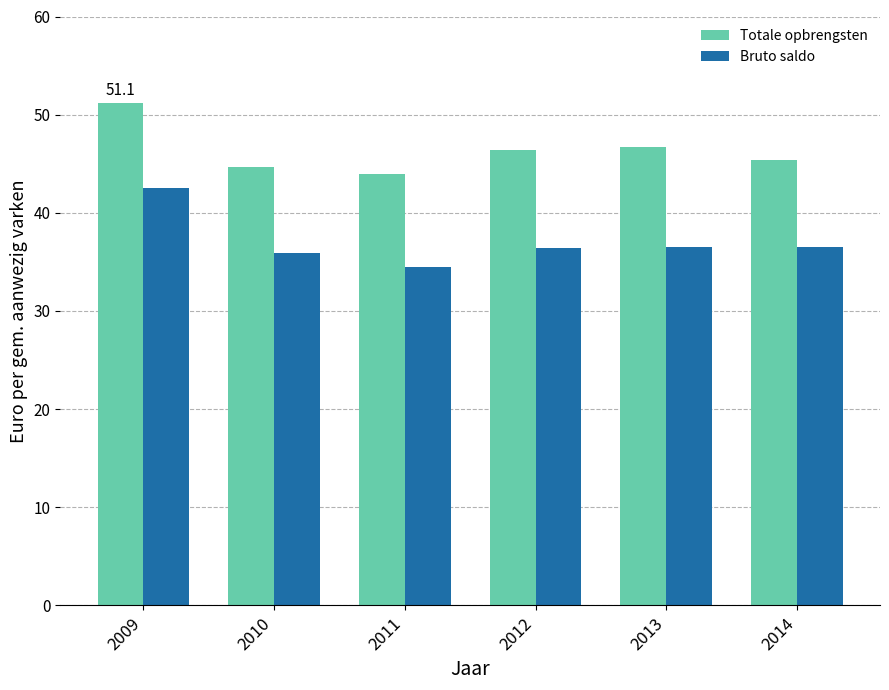

What is the value of the Bruto saldo bar at the 2nd from the left?

35.9